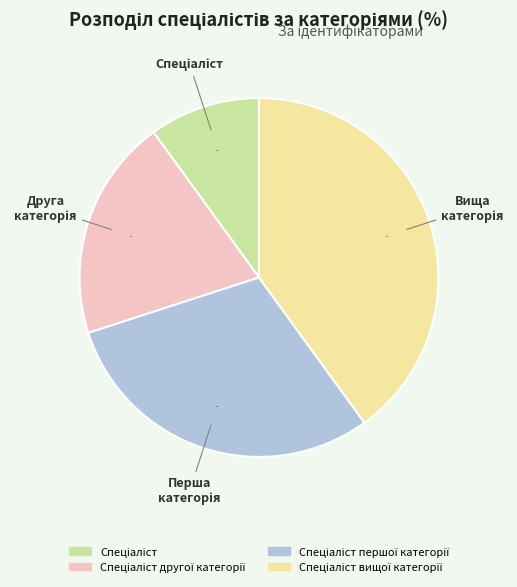

Does any single category account for the majority?

No